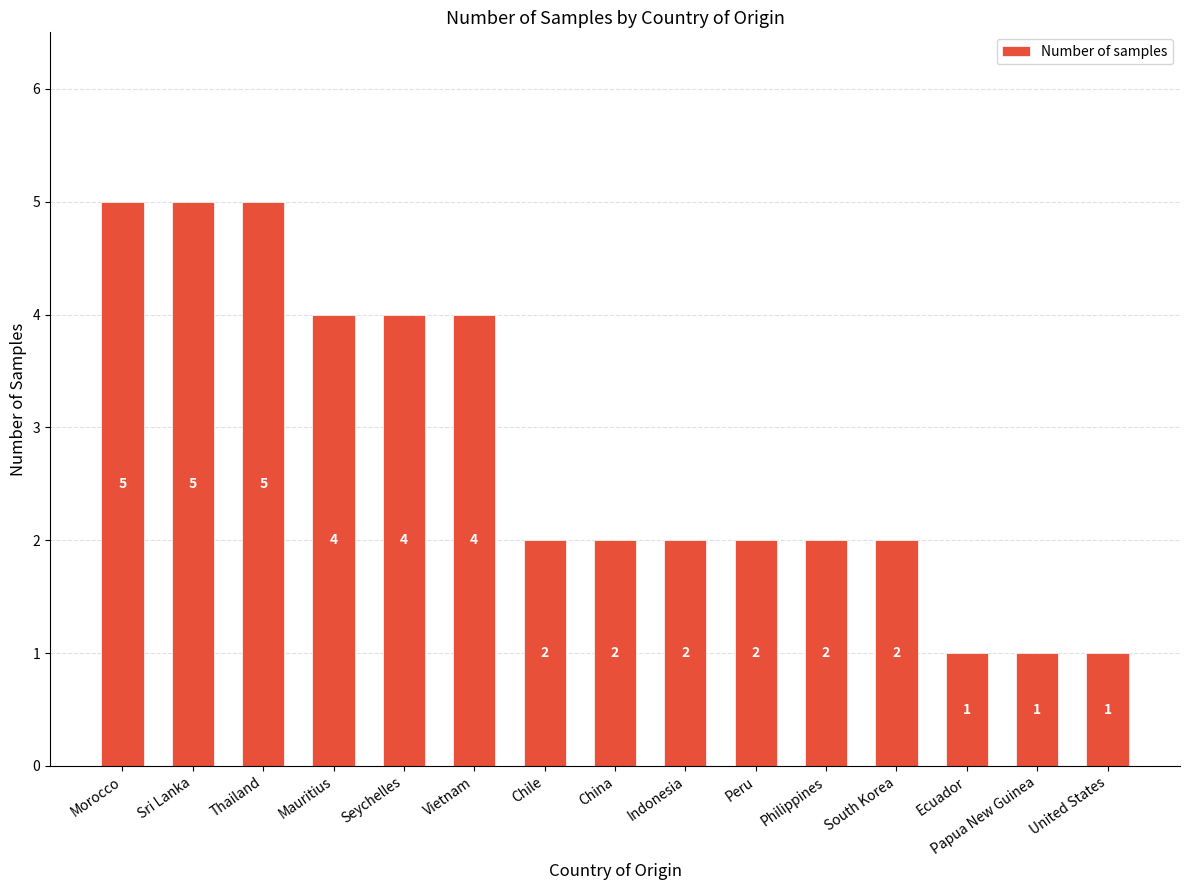

What is the difference between the second highest and minimum values?

4